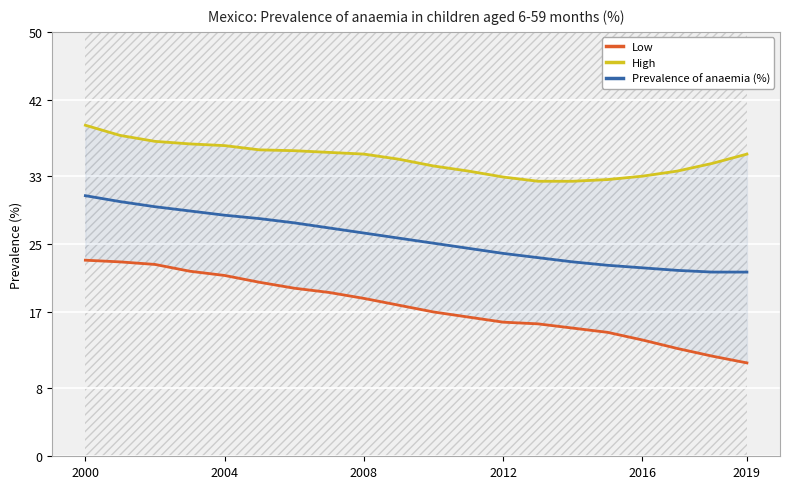

What is the label of the 20th point from the right?

2000